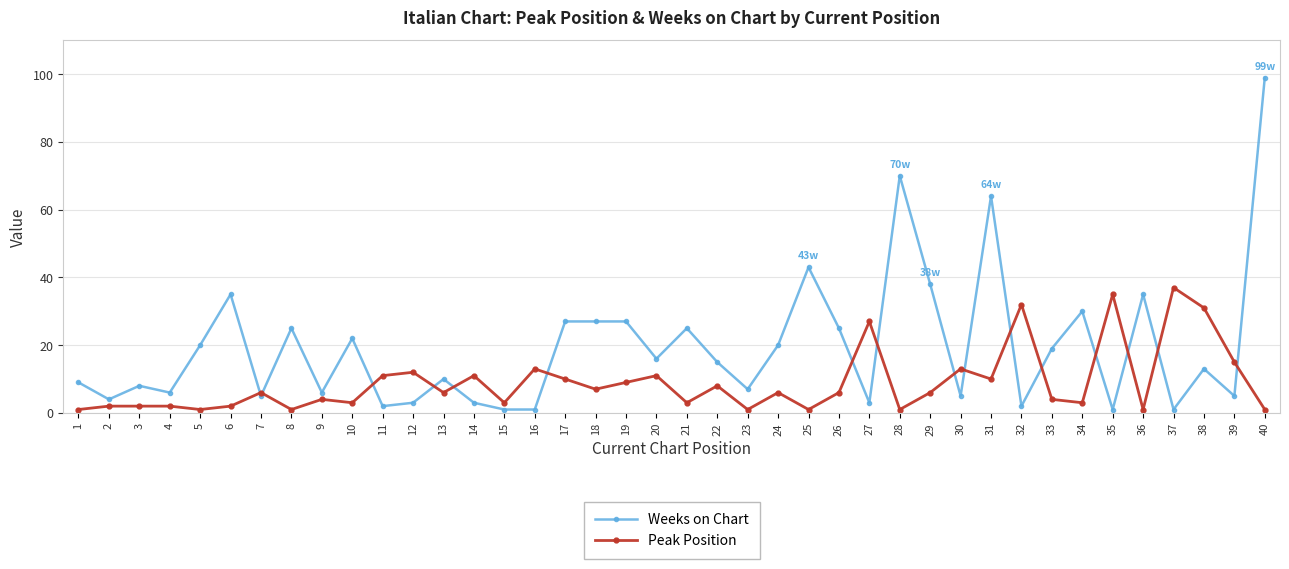

Rank the series by their maximum value, from highest to lowest.

Weeks on Chart, Peak Position